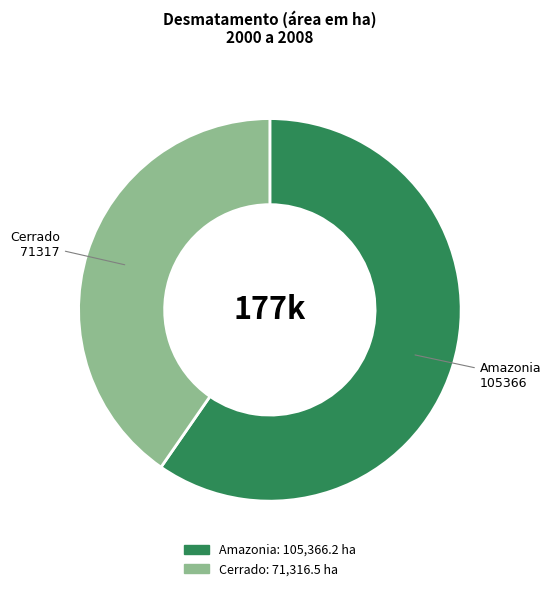

Count the number of slices in the pie.

2